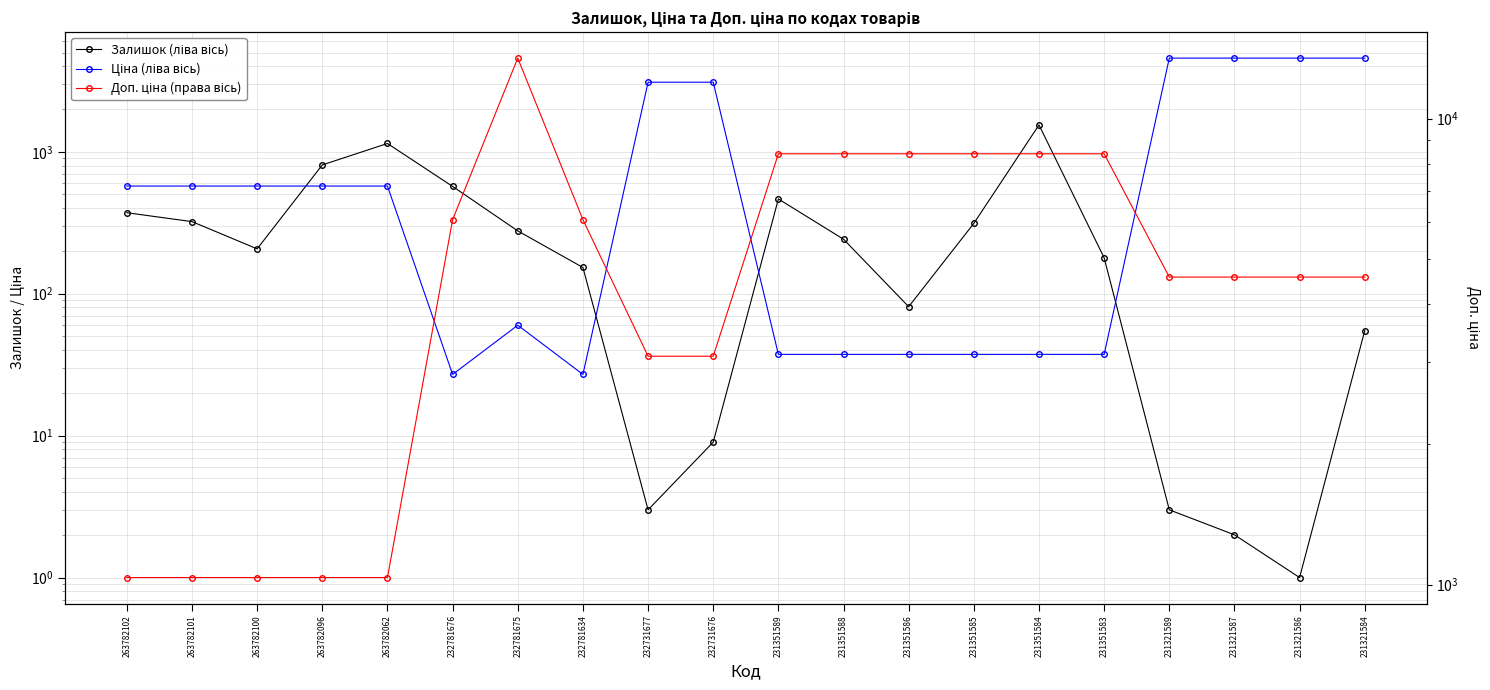

How many intersections are there between Доп. ціна (права вісь) and Залишок (ліва вісь)?

2